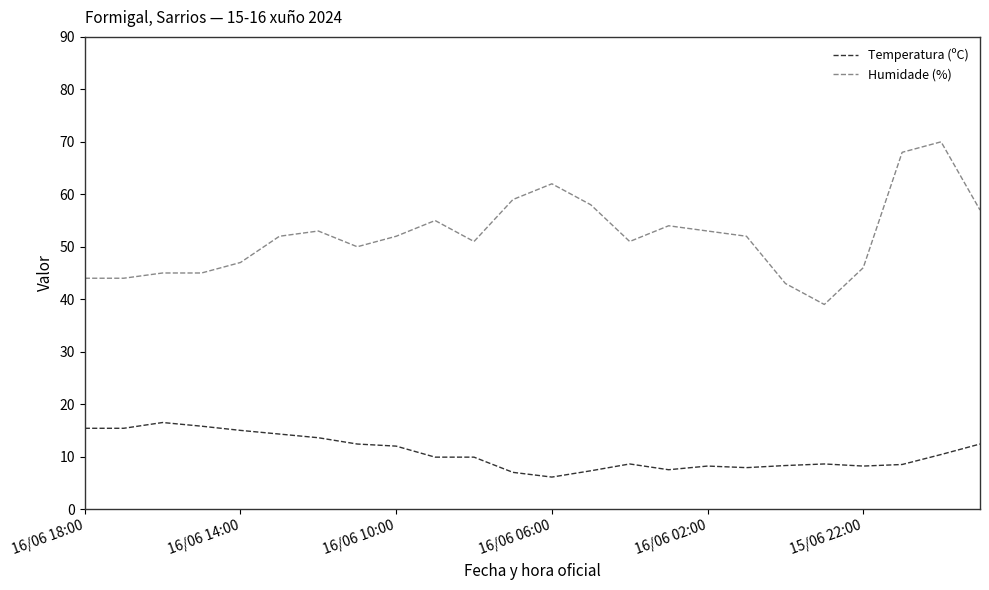

What is the difference between the second highest and minimum values in the Humidade (%) series?

29.0